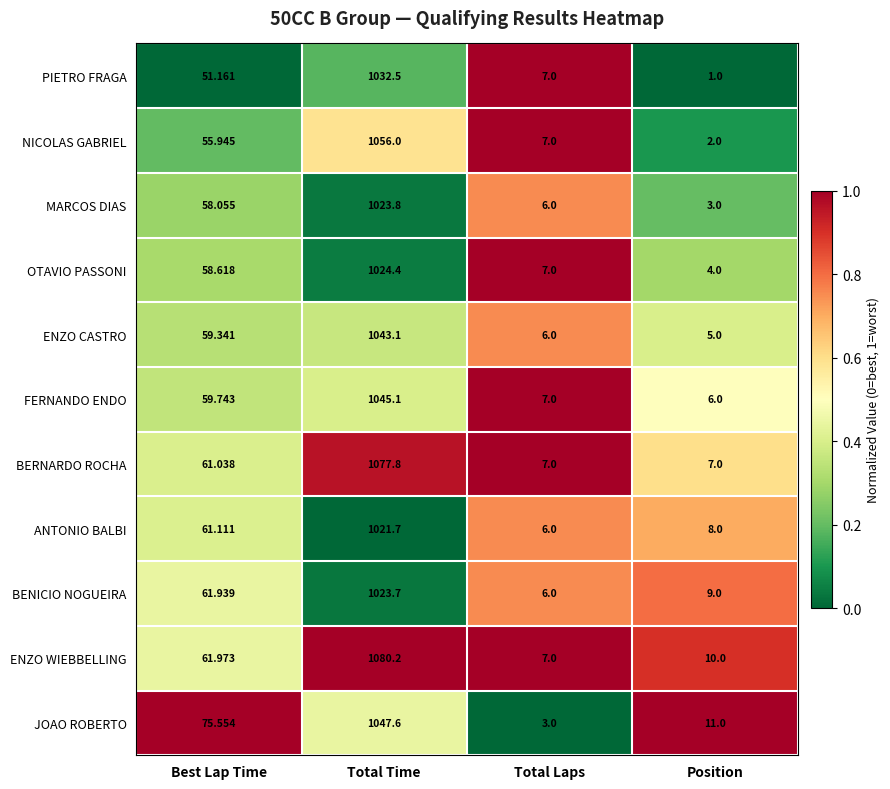

Which series changed the most between Total Laps and Position?

JOAO ROBERTO